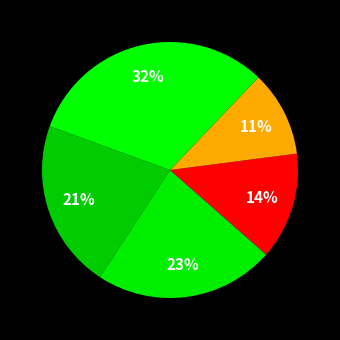

Count the number of slices in the pie.

5